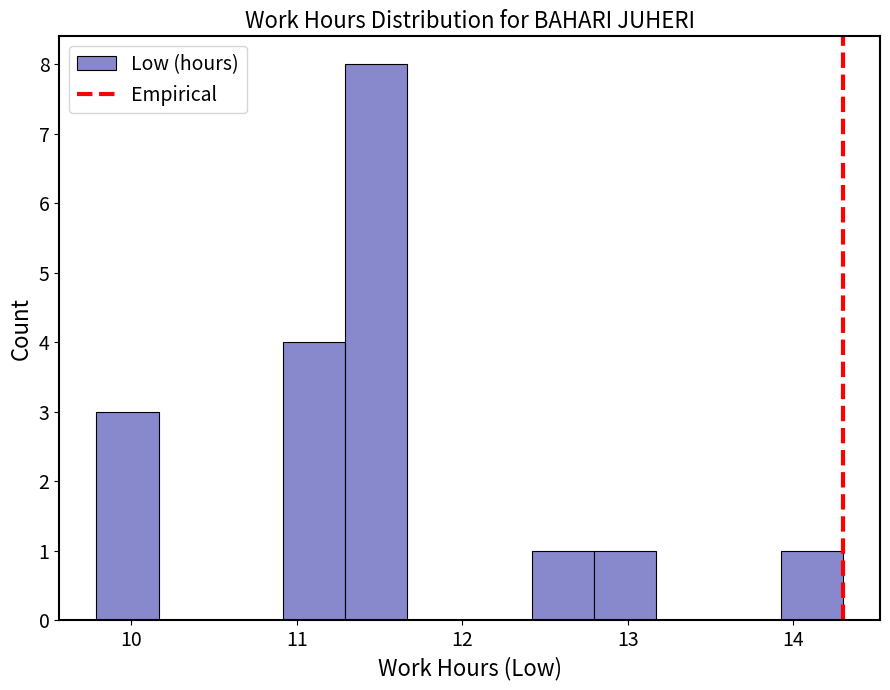

Read against the x-axis, roughly where is the centre of the tallest bar?

11.5